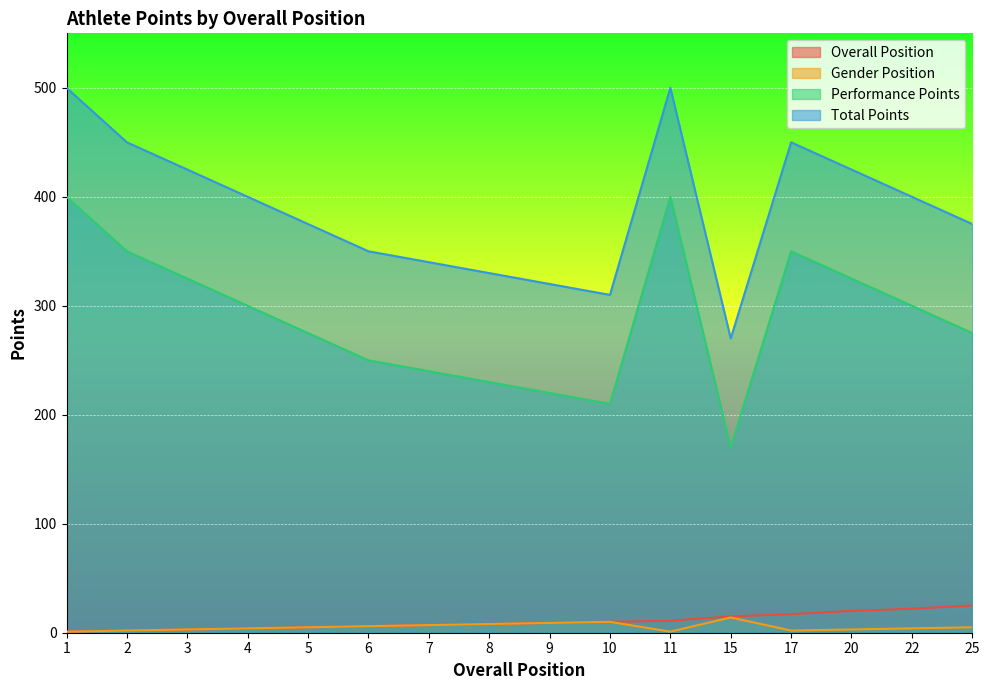

At how many categories does at least one series exceed 429?

4